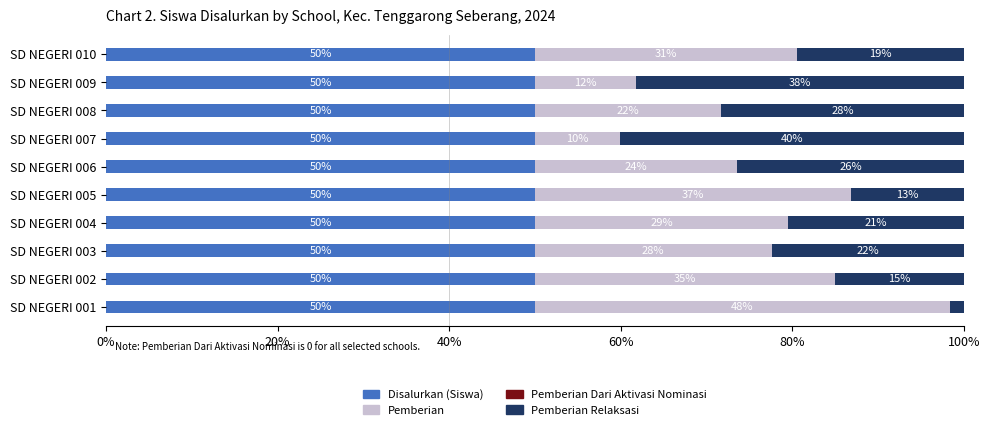

At how many categories does at least one series exceed 10?

10